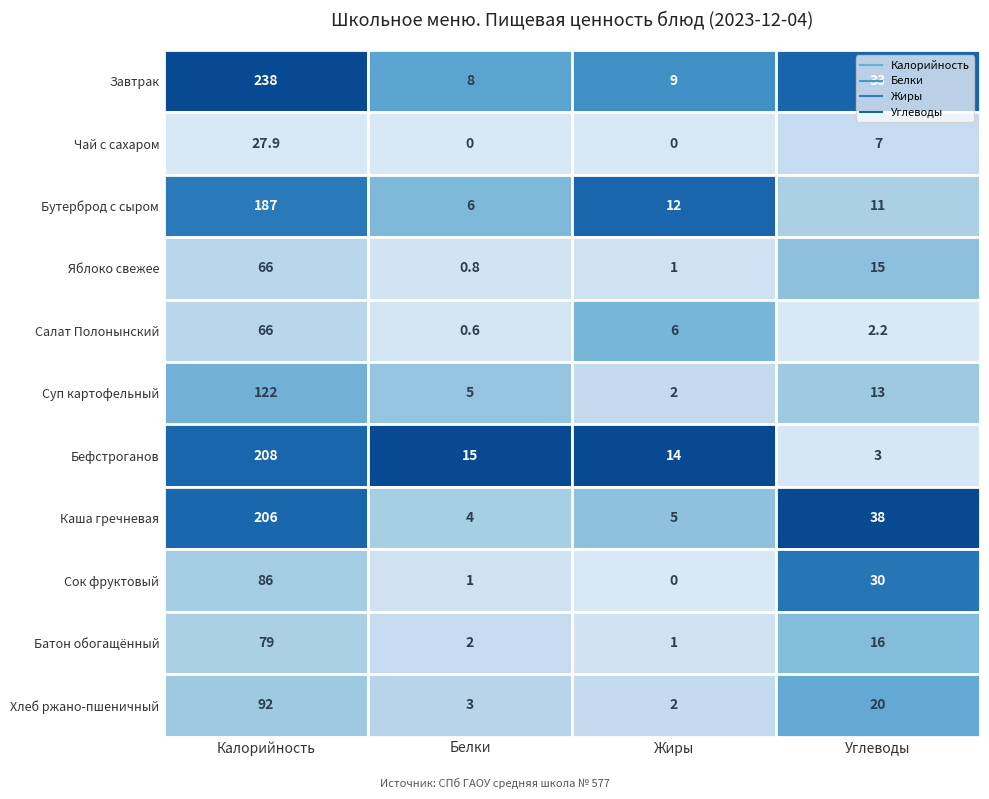

At how many categories does at least one series exceed 28?

2